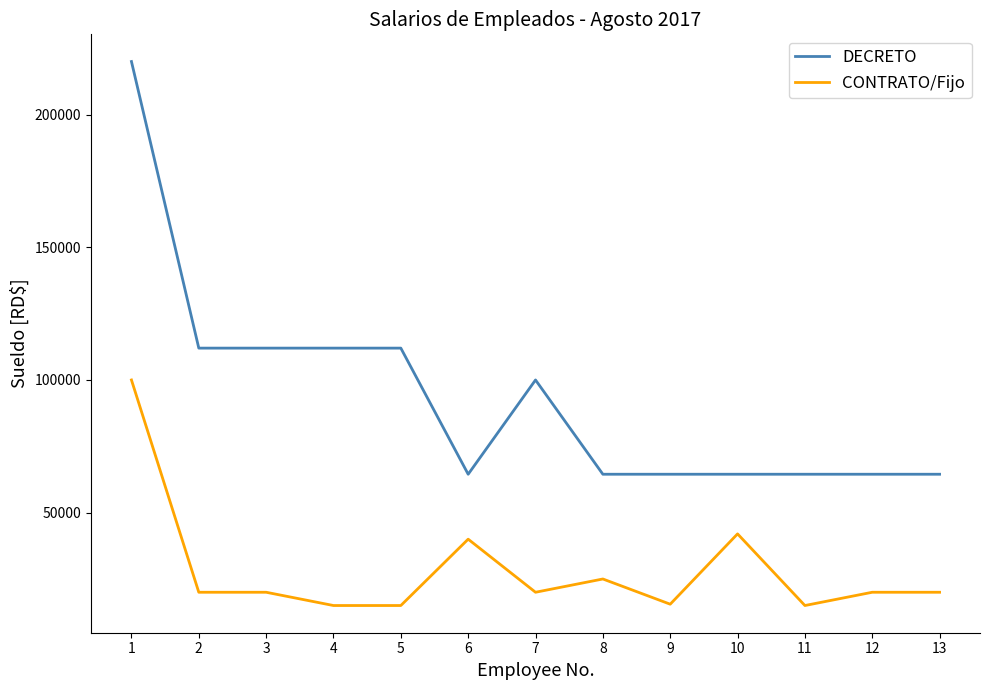

What is the difference between the CONTRATO/Fijo values at 8 and 13?

5000.0